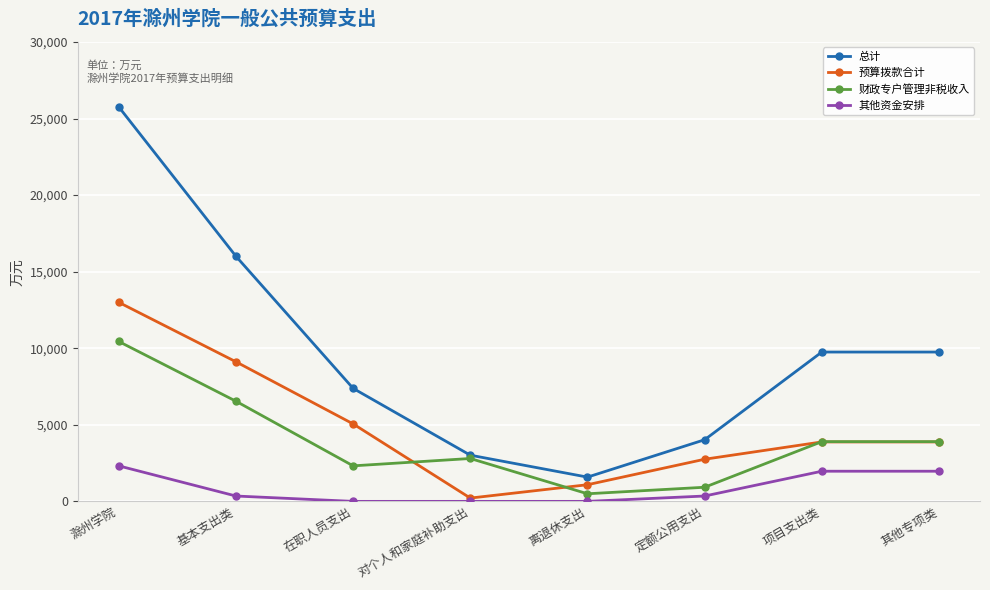

What value does the 财政专户管理非税收入 series have at 基本支出类?

6540.0